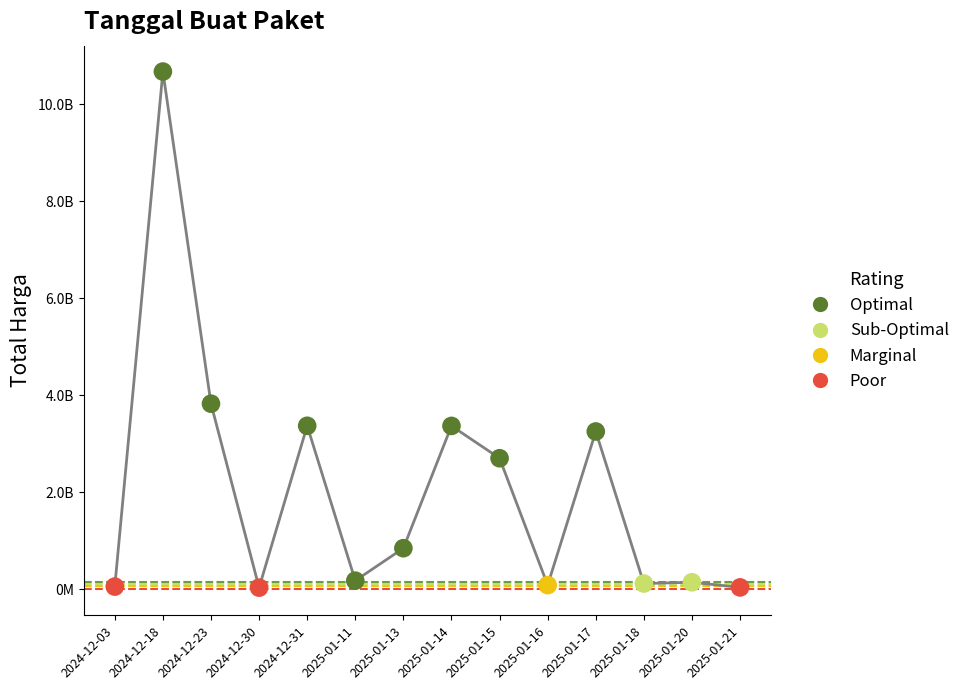

What is the ratio of the value at 2024-12-31 to the value at 2025-01-13?

4.0